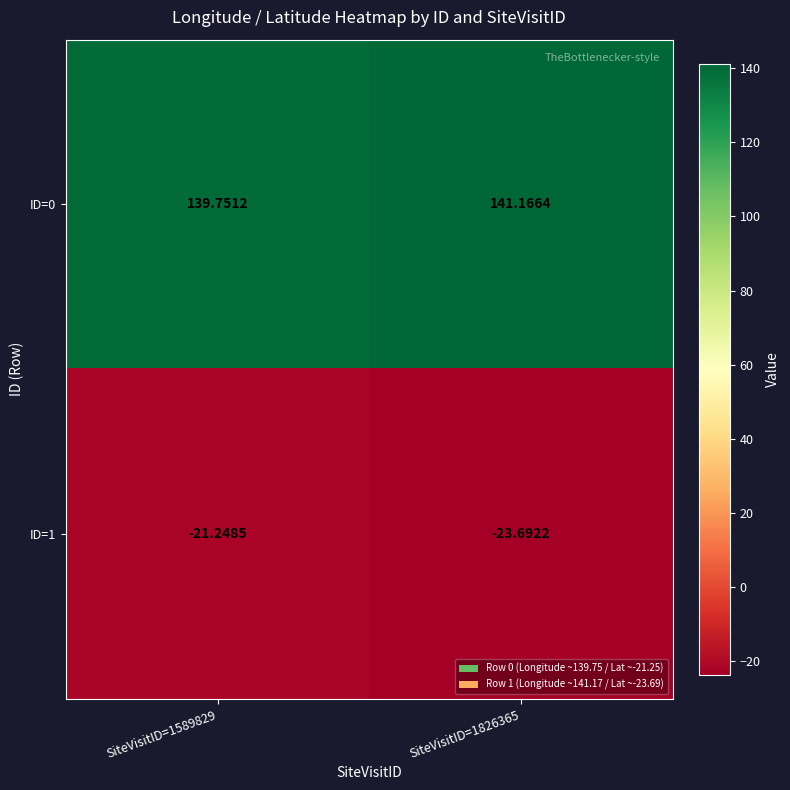

How many categories are shown in the chart?

2